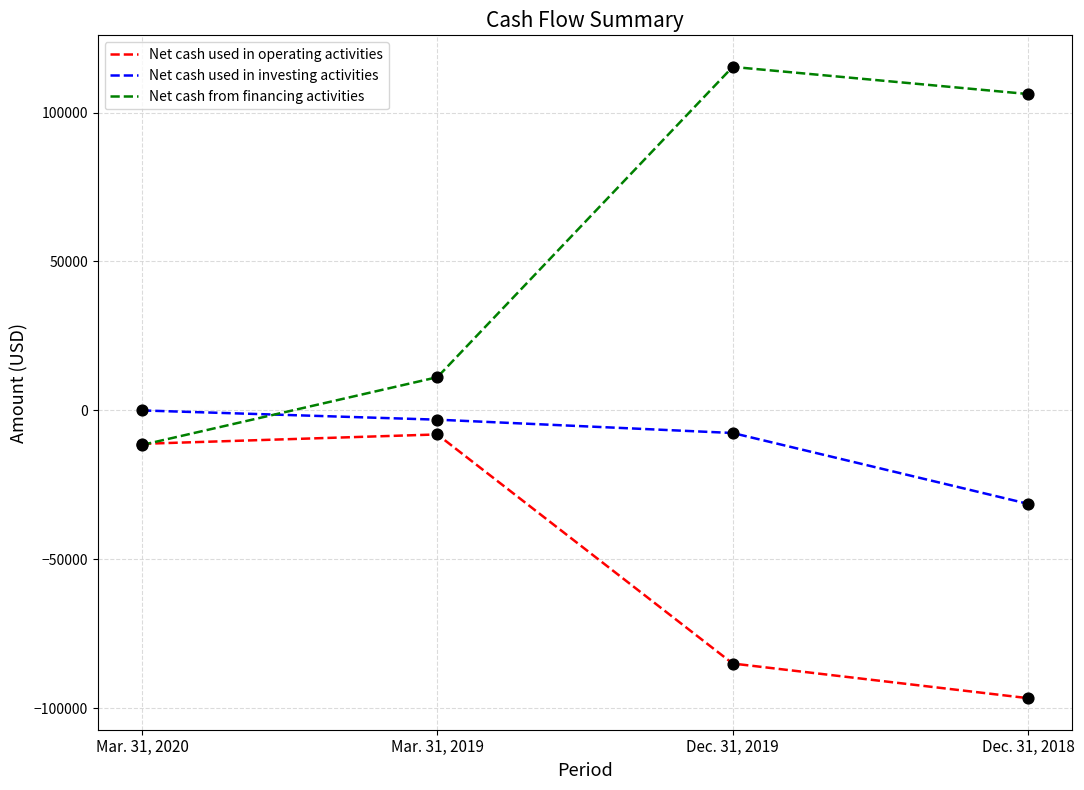

Is the value of Net cash from financing activities at Dec. 31, 2019 greater than the value of Net cash used in operating activities at Dec. 31, 2019?

Yes